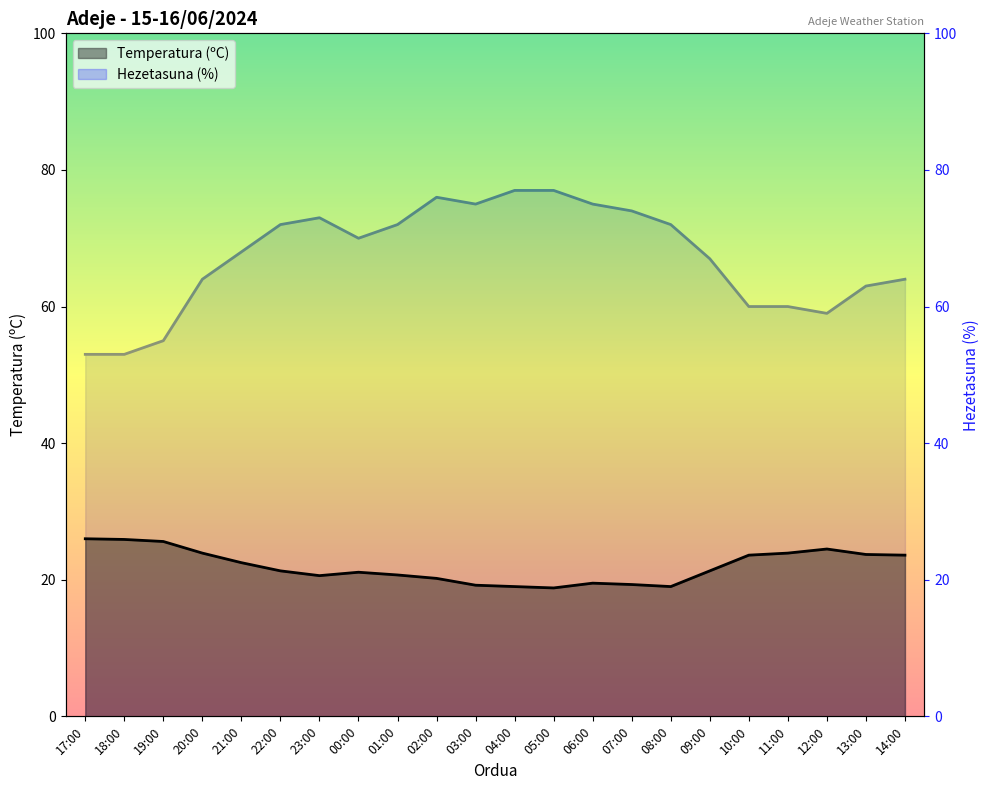

Reading right to left, what are all the values shown in this chart?

Temperatura (ºC): 14:00=23.6	13:00=23.7	12:00=24.5	11:00=23.9	10:00=23.6	09:00=21.3	08:00=19.0	07:00=19.3	06:00=19.5	05:00=18.8	04:00=19.0	03:00=19.2	02:00=20.2	01:00=20.7	00:00=21.1	23:00=20.6	22:00=21.3	21:00=22.5	20:00=23.9	19:00=25.6	18:00=25.9	17:00=26.0
Hezetasuna (%): 14:00=64.0	13:00=63.0	12:00=59.0	11:00=60.0	10:00=60.0	09:00=67.0	08:00=72.0	07:00=74.0	06:00=75.0	05:00=77.0	04:00=77.0	03:00=75.0	02:00=76.0	01:00=72.0	00:00=70.0	23:00=73.0	22:00=72.0	21:00=68.0	20:00=64.0	19:00=55.0	18:00=53.0	17:00=53.0